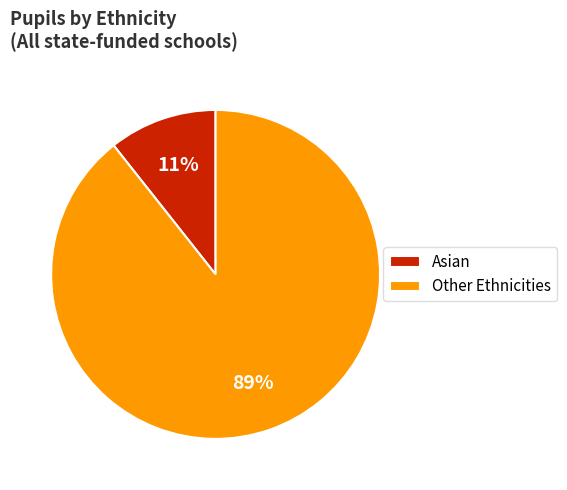

What percentage is the Asian slice, to the nearest percent?

11%